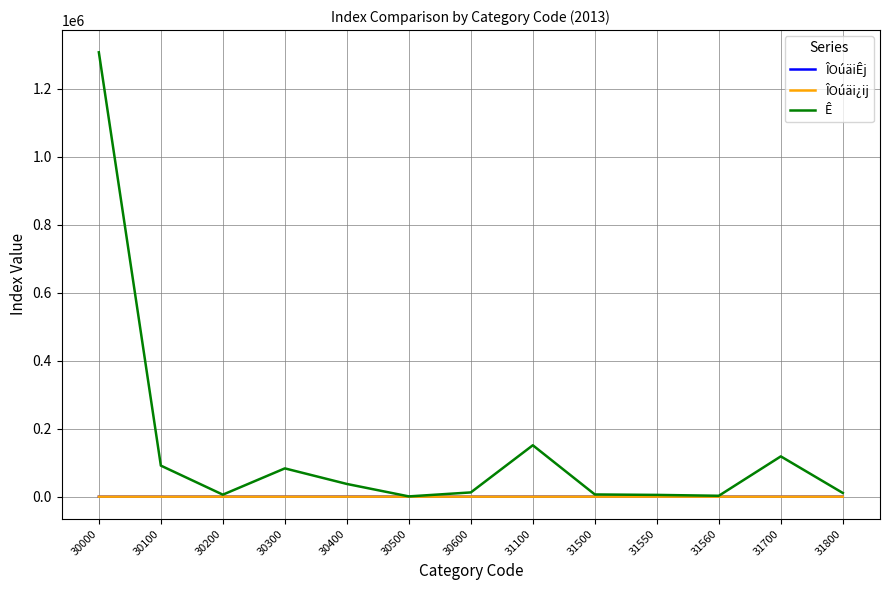

Read the ÎOúäi¿ij value at 31700.

117.6